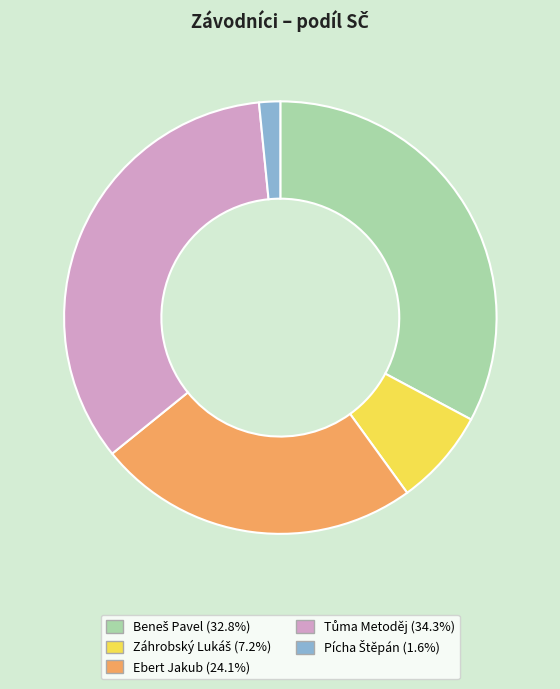

Is there any slice that represents more than half of the pie?

No